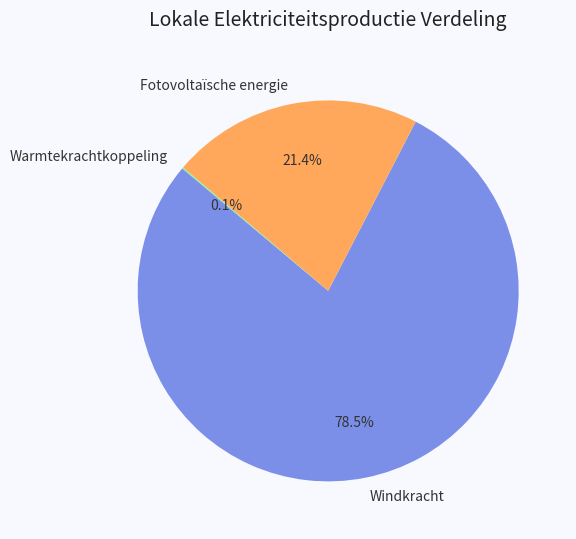

What is the ratio of the value at Fotovoltaïsche energie to the value at Windkracht?

0.3